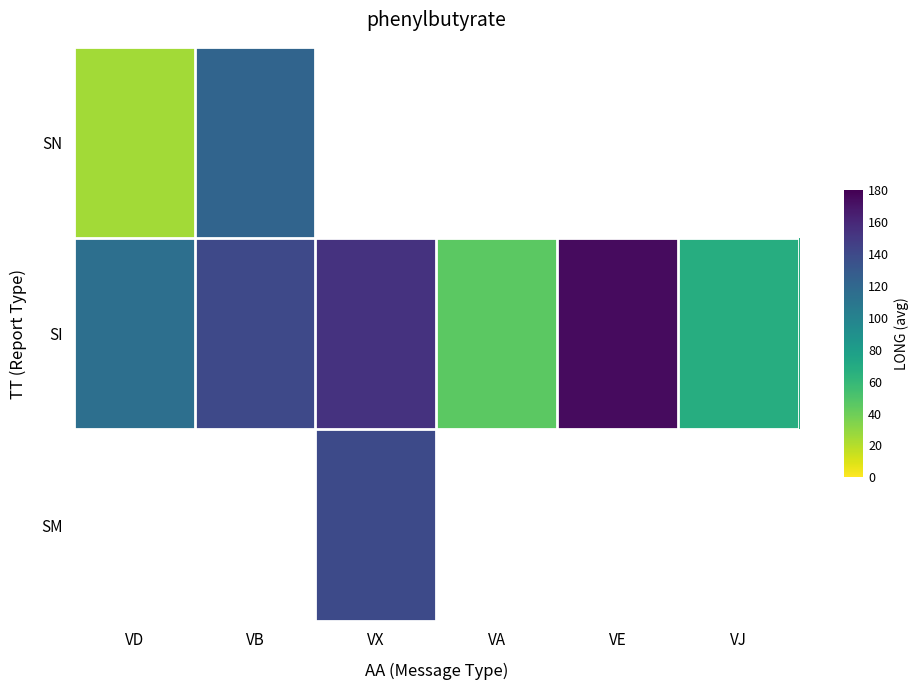

Count the number of data series in this chart.

3